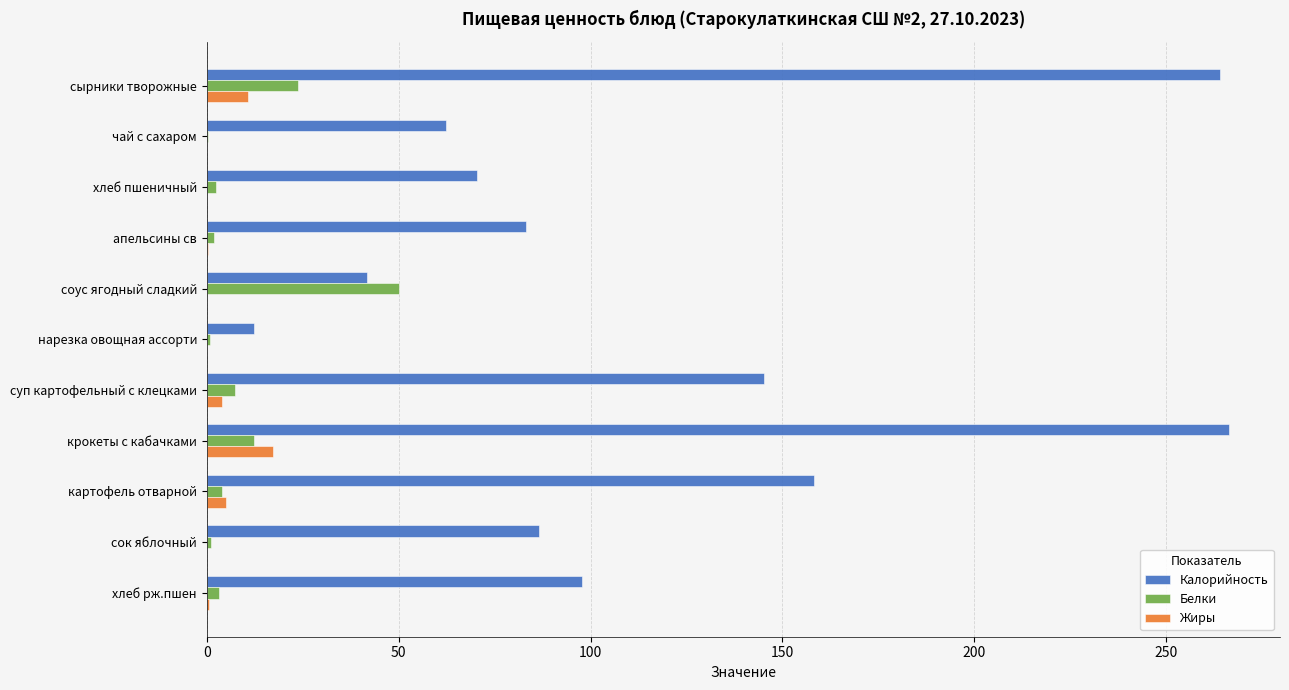

True or false: Калорийность has a value of 86.6 at сок яблочный.

True